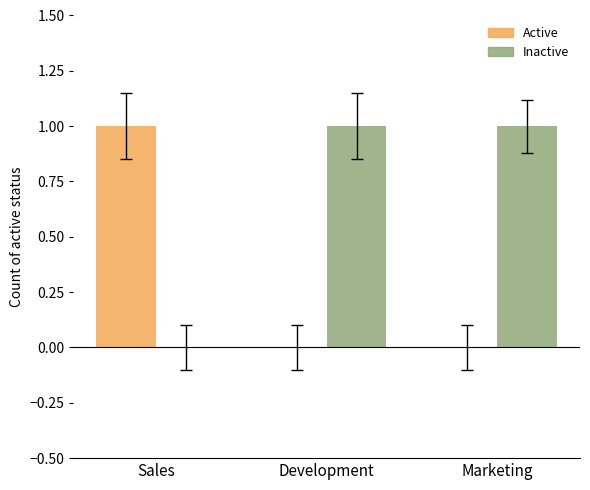

Are the bars grouped side by side (vs. stacked)?

Yes